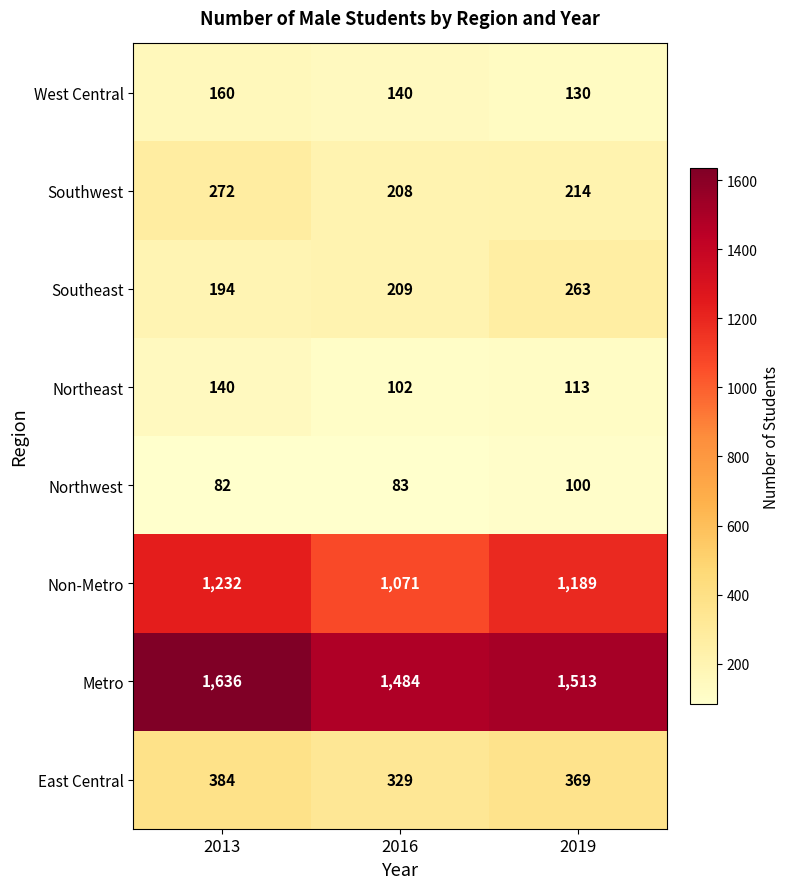

At how many categories does at least one series exceed 1562?

1